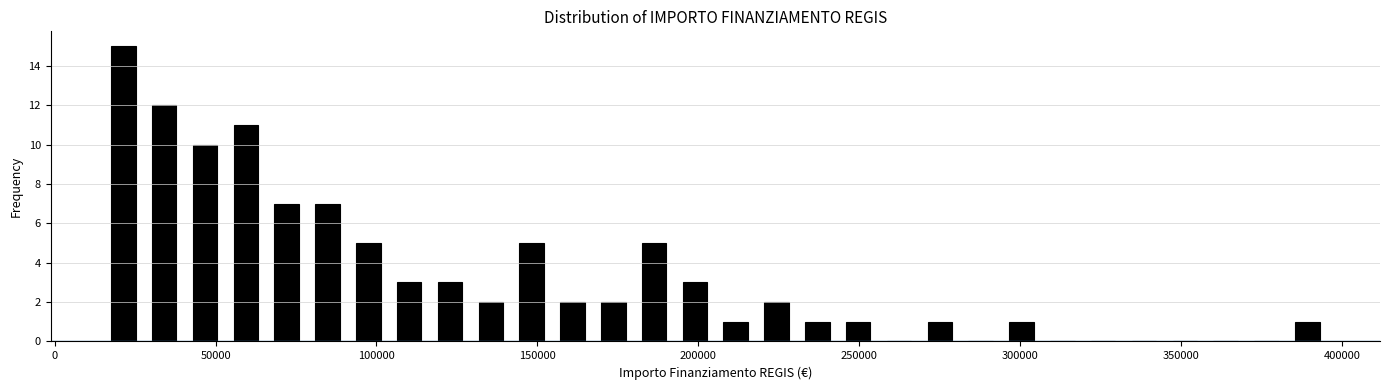

Around what value on the x-axis is the tallest bar? Give the approximate position of its centre, as read against the axis.

20000